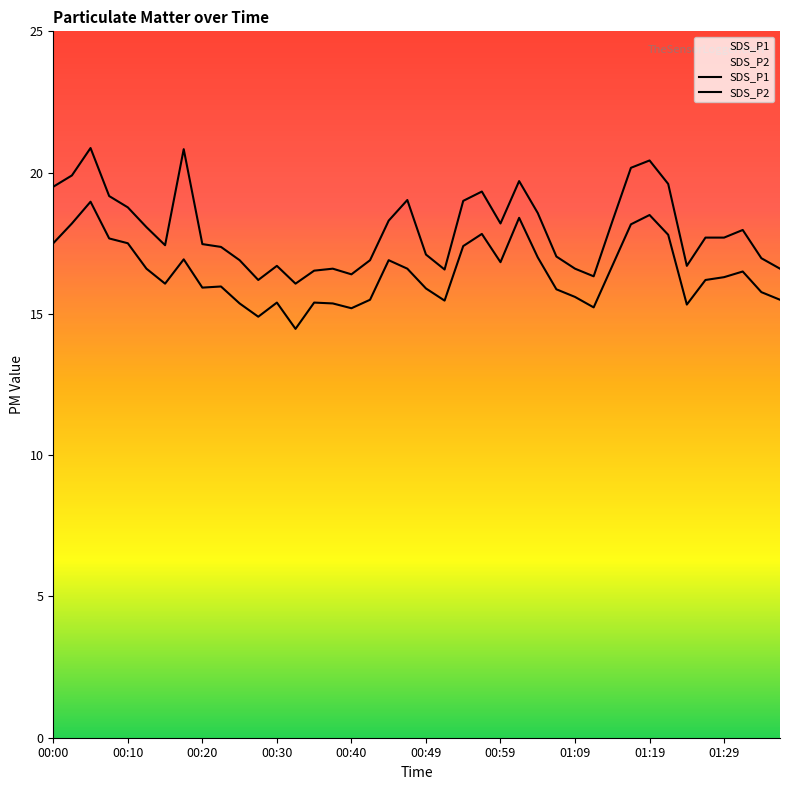

Reading left to right, what are all the values shown in this chart?

SDS_P1: 19.5	19.9	20.9	19.2	18.8	18.1	17.4	20.8	17.5	17.4	16.9	16.2	16.7	16.1	16.5	16.6	16.4	16.9	18.3	19.0	17.1	16.6	19.0	19.3	18.2	19.7	18.6	17.0	16.6	16.3	18.3	20.2	20.4	19.6	16.7	17.7	17.7	18.0	17.0	16.6
SDS_P2: 17.5	18.2	19.0	17.7	17.5	16.6	16.1	16.9	15.9	16.0	15.4	14.9	15.4	14.5	15.4	15.4	15.2	15.5	16.9	16.6	15.9	15.5	17.4	17.8	16.8	18.4	17.0	15.9	15.6	15.2	16.7	18.2	18.5	17.8	15.3	16.2	16.3	16.5	15.8	15.5